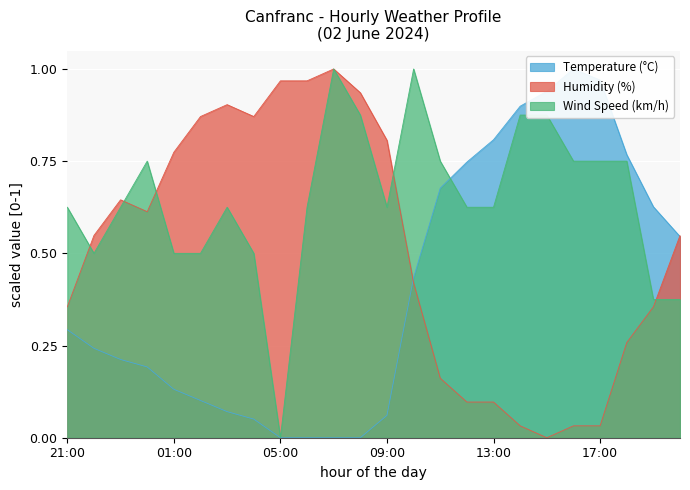

Where is the first local minimum for Wind Speed (km/h)?

22:00